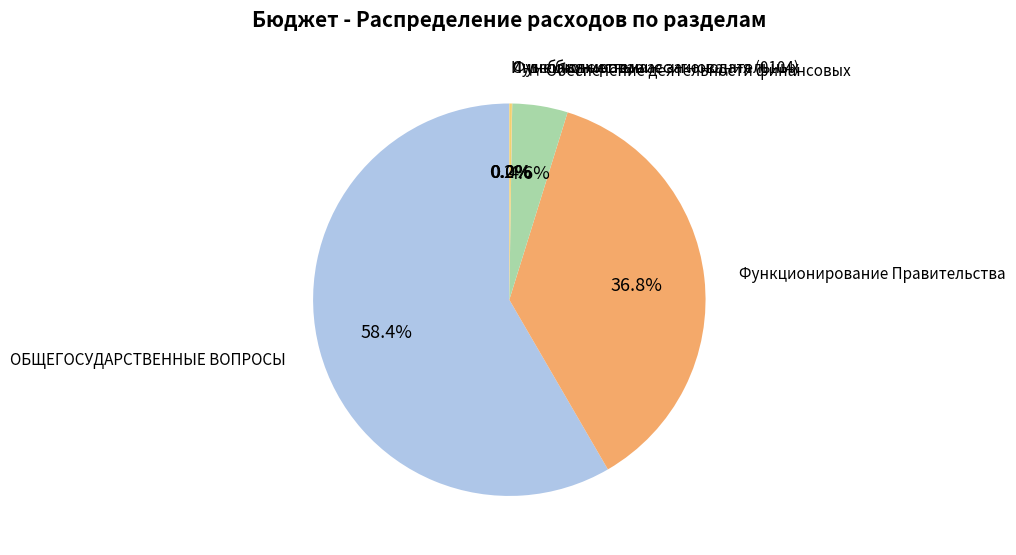

Which has a higher value, Обеспечение деятельности финансовых or Функционирование Правительства?

Функционирование Правительства